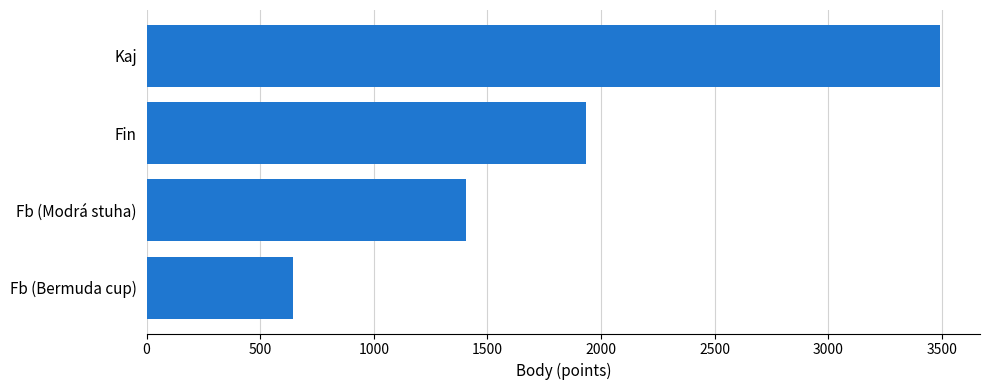

Where is the data nearest to the value 2069?

Fin